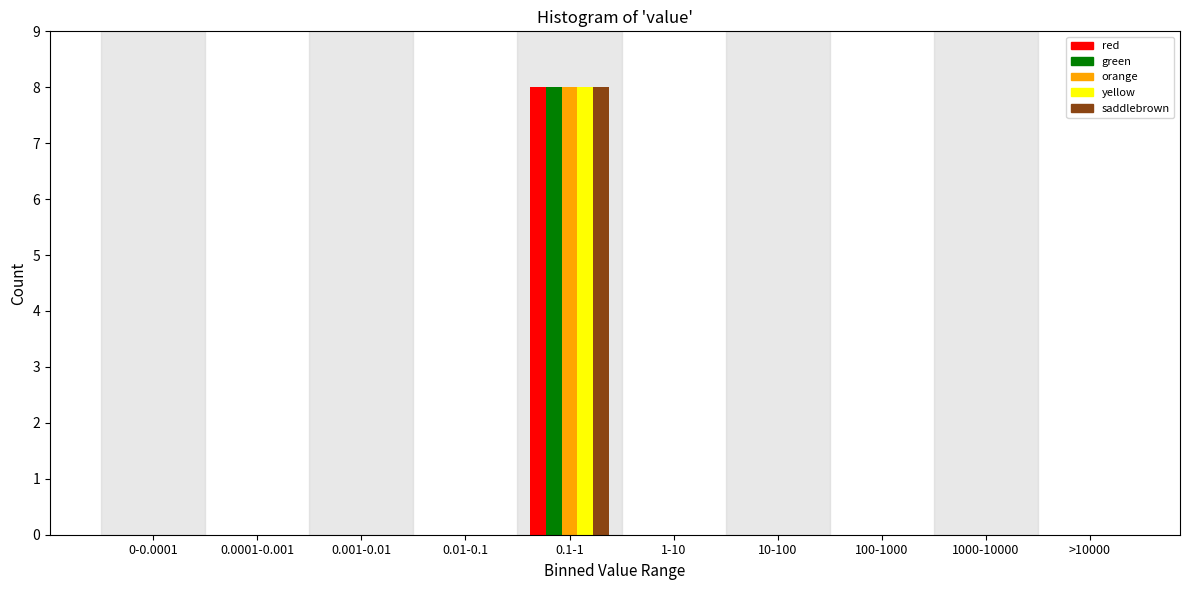

The value of saddlebrown at 0.0001-0.001 is 0. True or false?

True